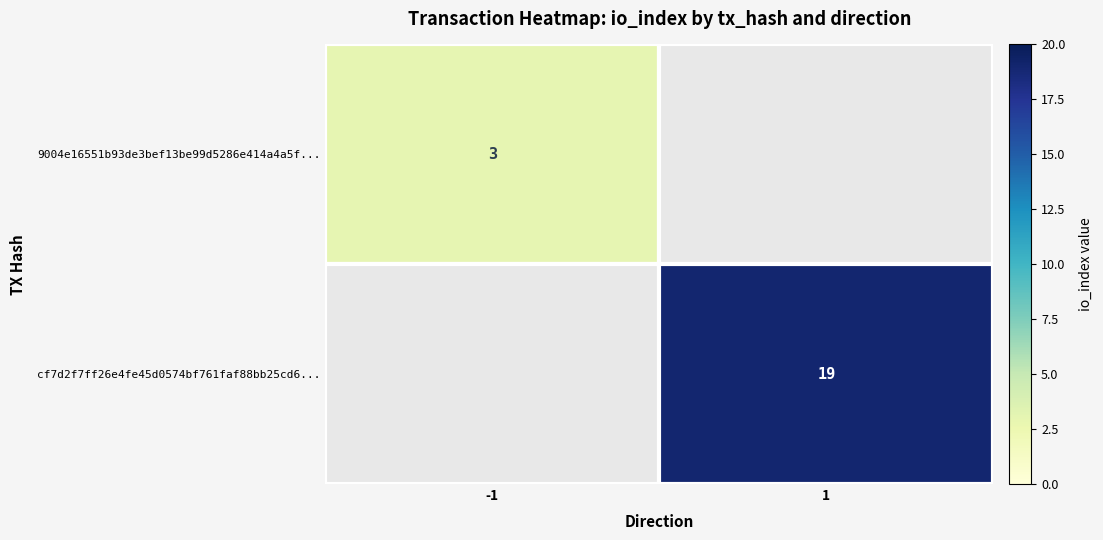

How many 9004e16551b93de3bef13be99d5286e414a4a5f... values are between 0 and 19?

2